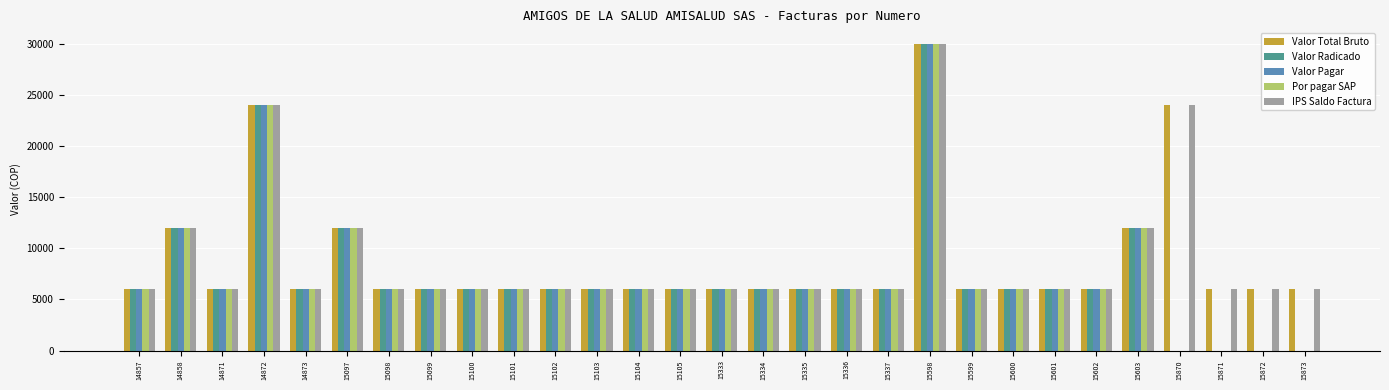

Which label corresponds to the largest value in the chart?

15598